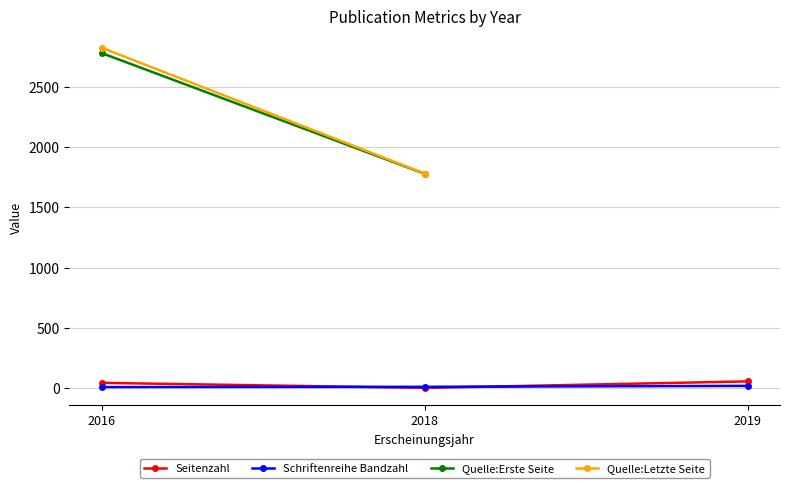

What is the value of the Schriftenreihe Bandzahl point at the 2nd from the left?

12